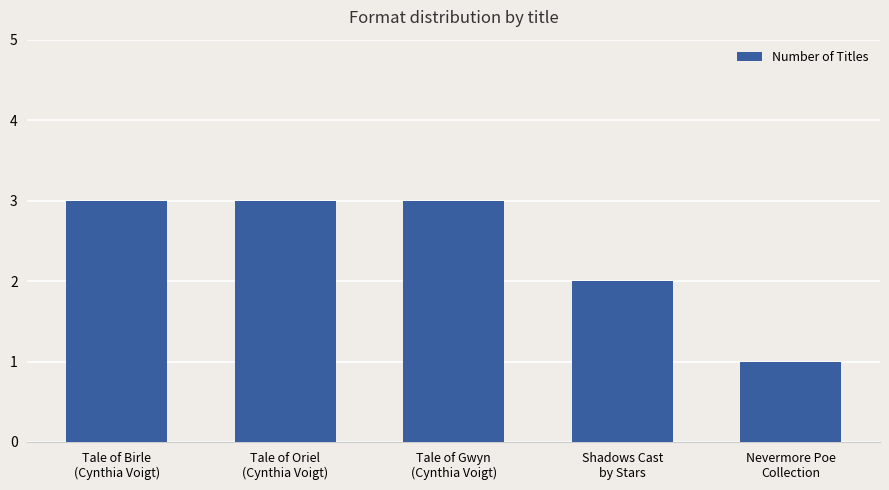

What is the approximate value at Tale of Gwyn
(Cynthia Voigt)?

3